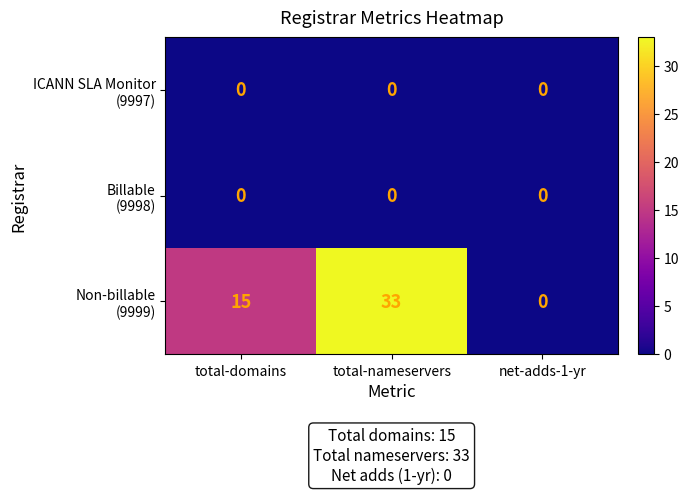

What is the difference between the highest and lowest values at total-domains?

15